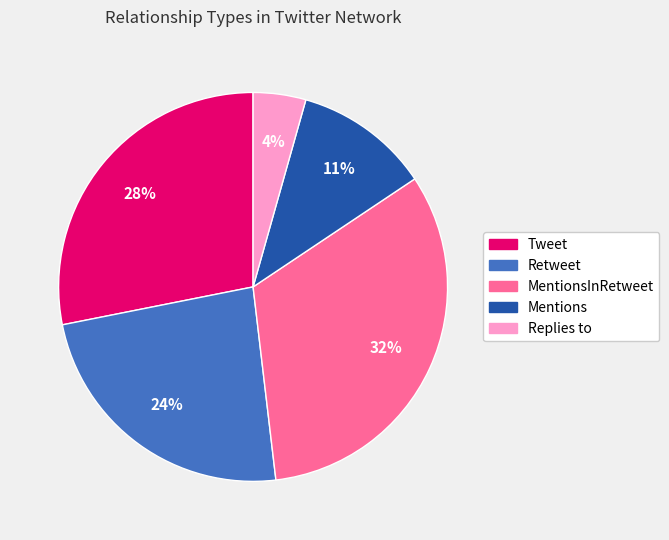

Does any single category account for the majority?

No